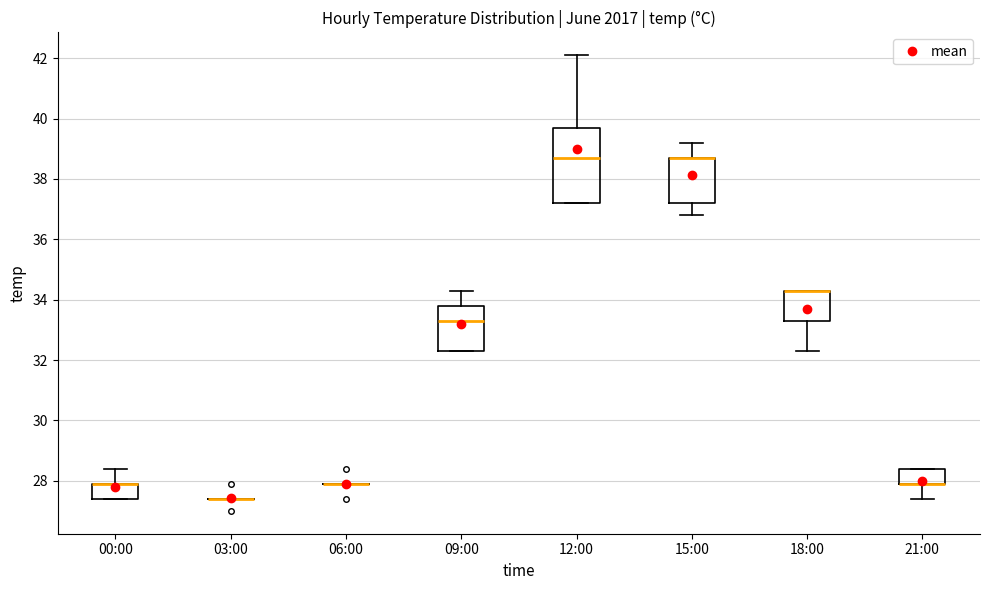

Where is the lower edge of the box for 15:00 on the y-axis? The values are not printed on the chart, so give them approximately, as read against the axis.

37.2